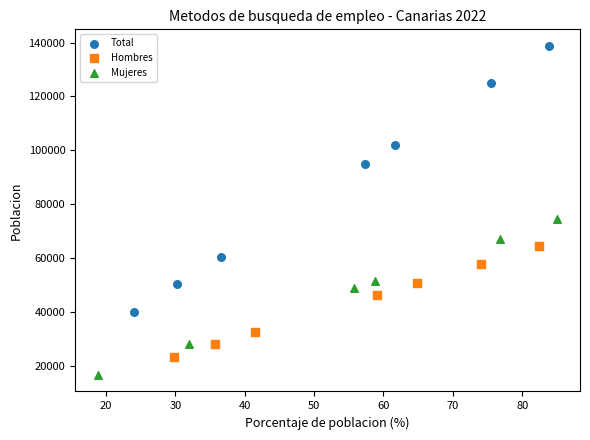

Which series contains the highest Y value?

Total